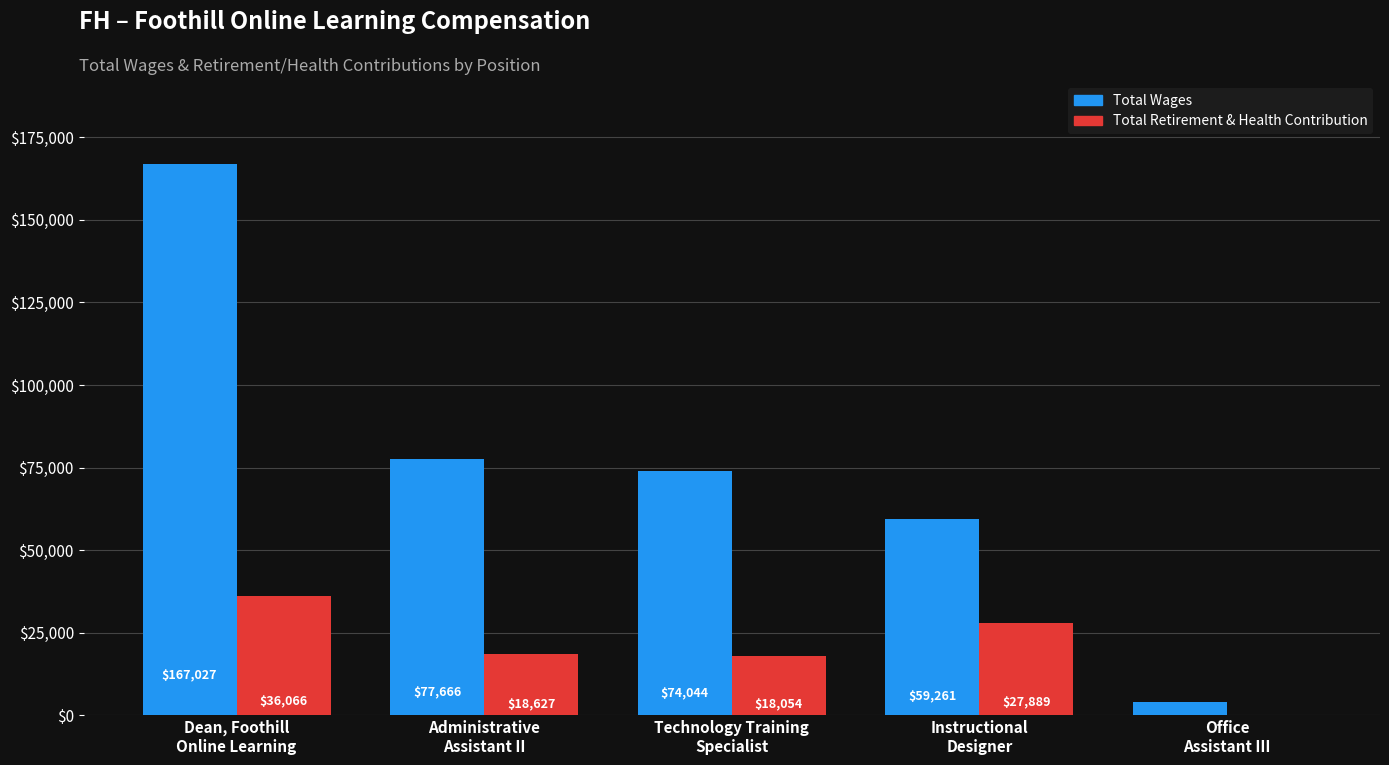

What is the sum of the Total Wages values at Dean, Foothill
Online Learning and Administrative
Assistant II?

244693